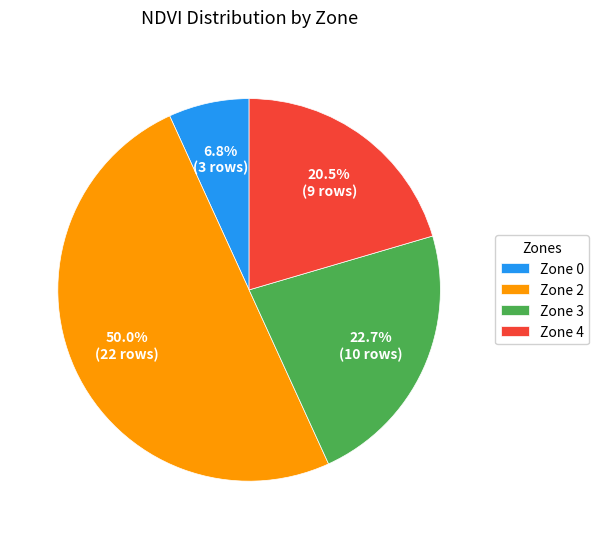

To the nearest percent, what percentage of the pie is Zone 3?

23%